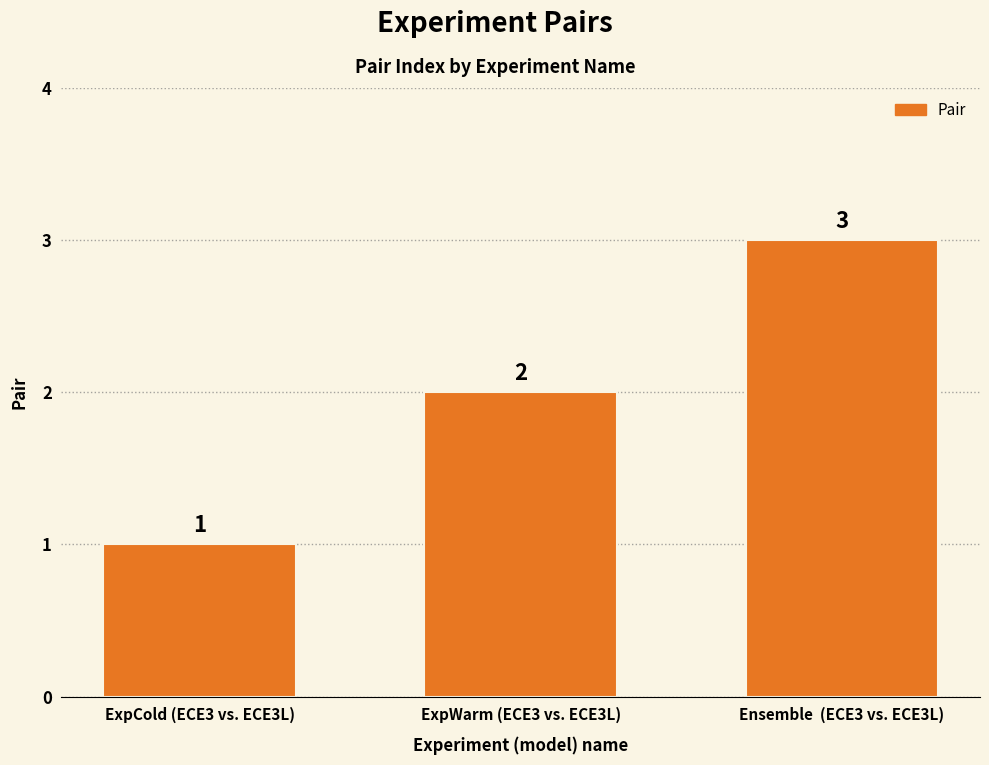

What is the difference between the maximum and minimum values?

2